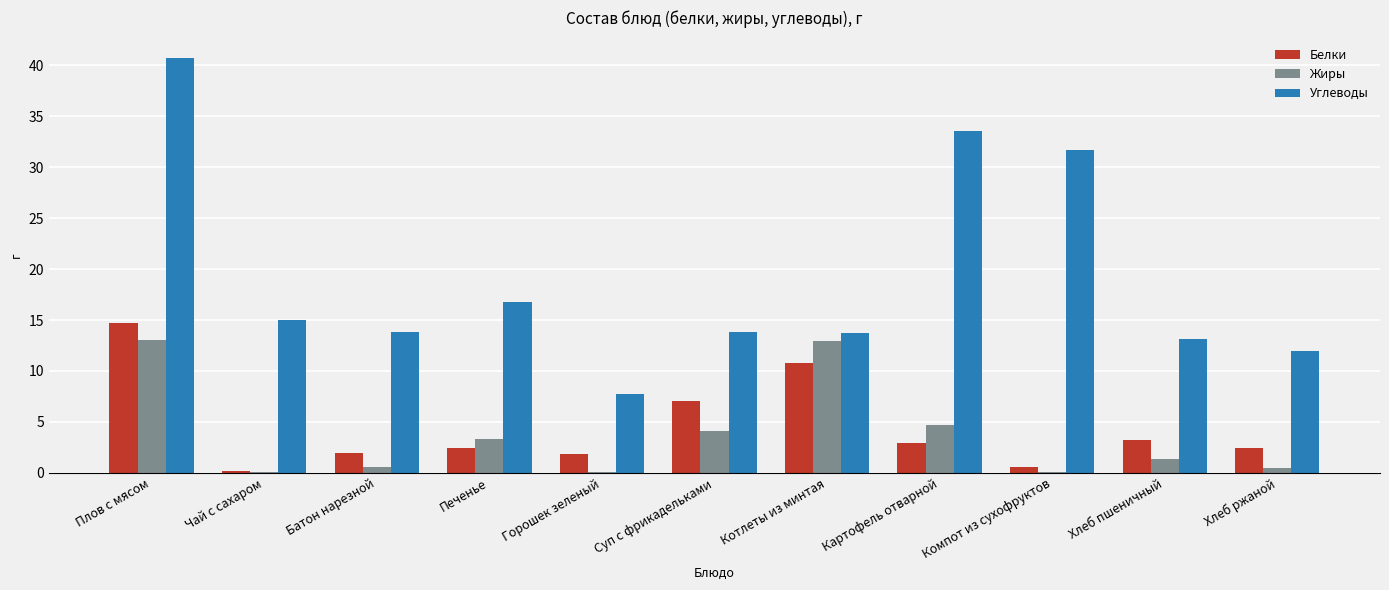

Are the bars horizontal?

No